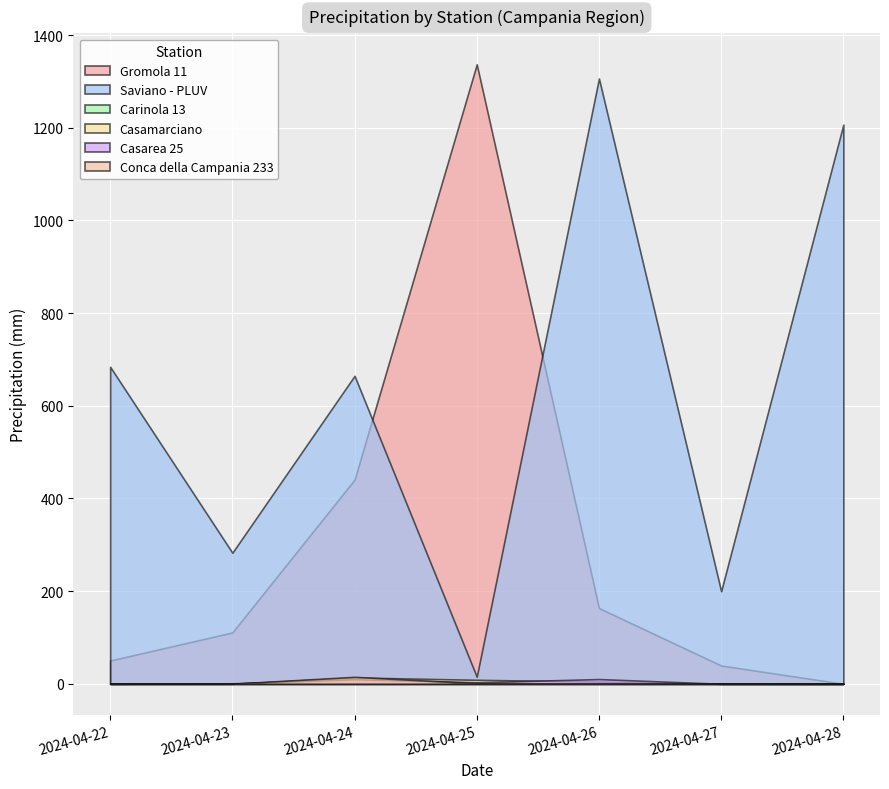

Which series has the widest spread of values?

Gromola 11